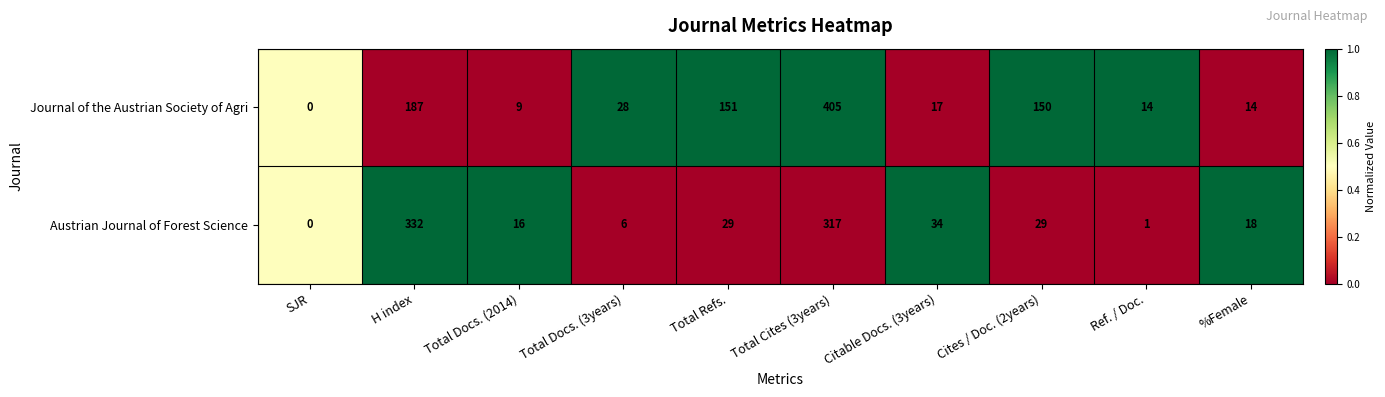

Count the number of categories in the chart.

10